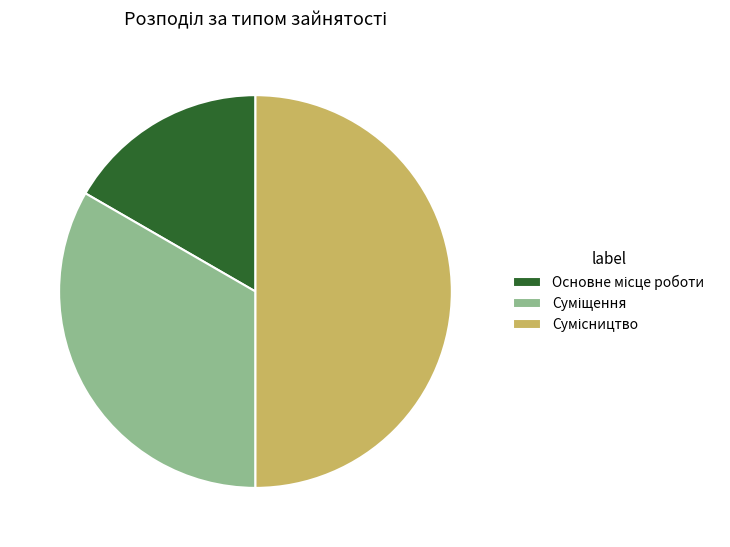

What is the smallest slice in the pie chart?

Основне місце роботи